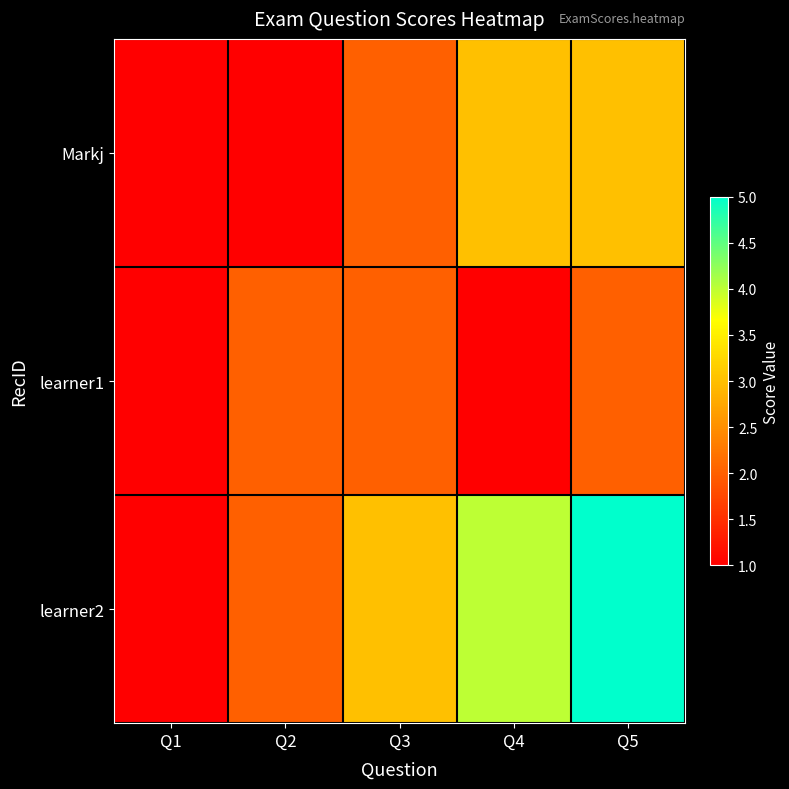

List the series in order of their peak value, highest first.

learner2, Markj, learner1